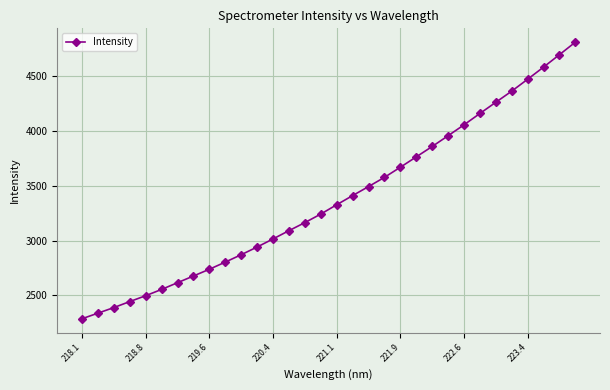

True or false: there are more than 2 points higher than both neighbors.

False